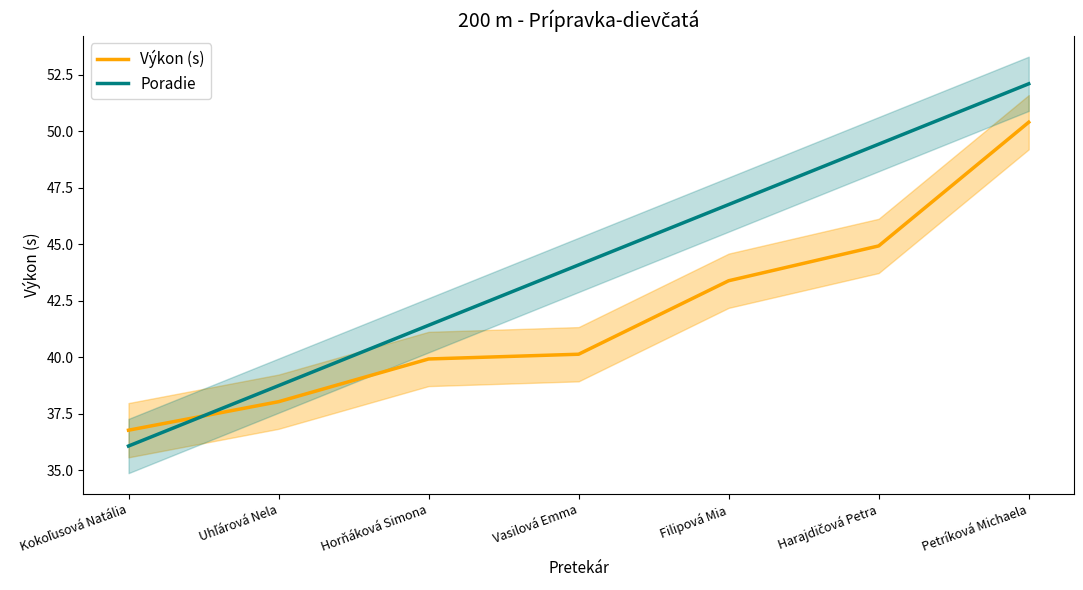

Rank the categories by Výkon (s) value from lowest to highest.

Kokoľusová Natália, Uhľárová Nela, Horňáková Simona, Vasilová Emma, Filipová Mia, Harajdičová Petra, Petríková Michaela